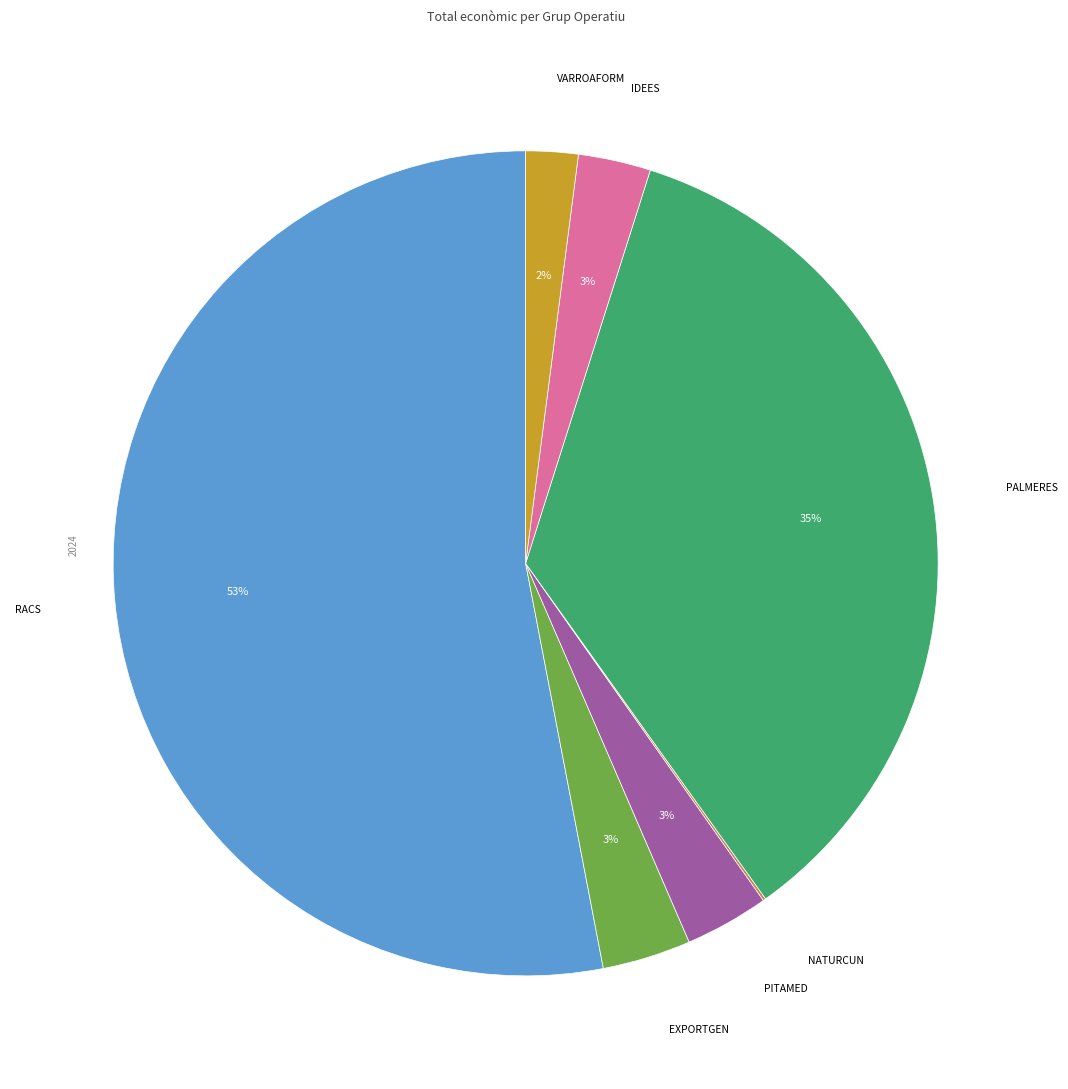

To the nearest percent, what is the average slice percentage?

14%